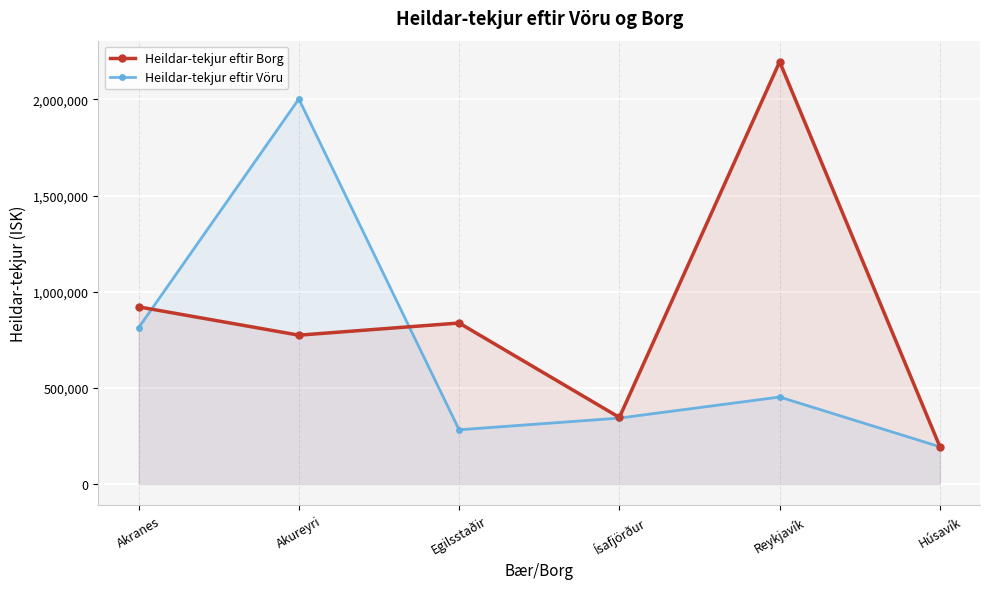

Between Ísafjörður and Húsavík, which is larger?

Ísafjörður